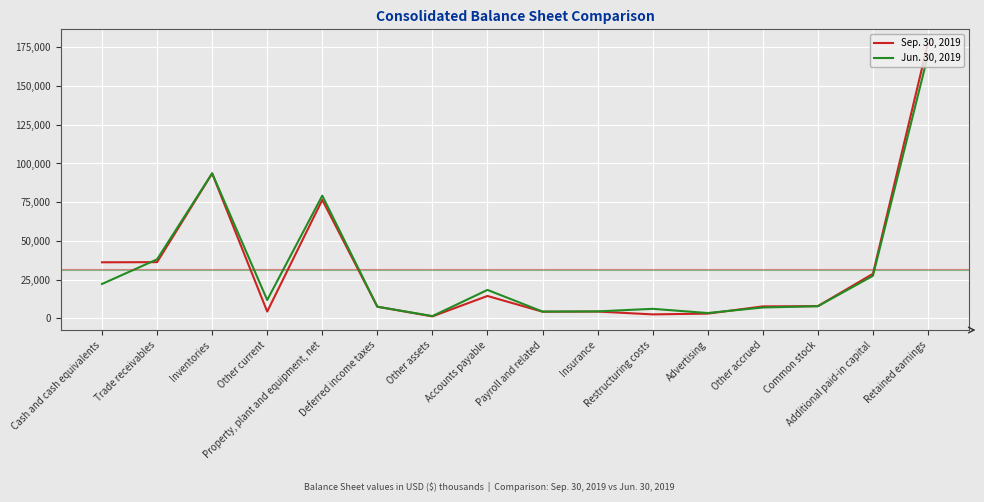

What is the minimum value for Sep. 30, 2019?

1332